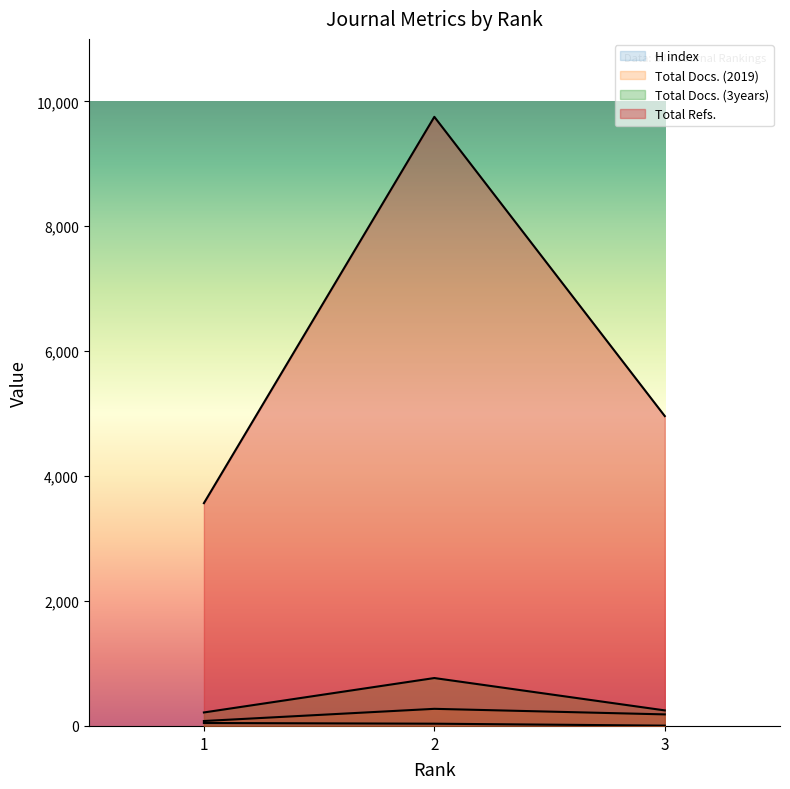

What is the sum of the H index values at 2 and 1?

83